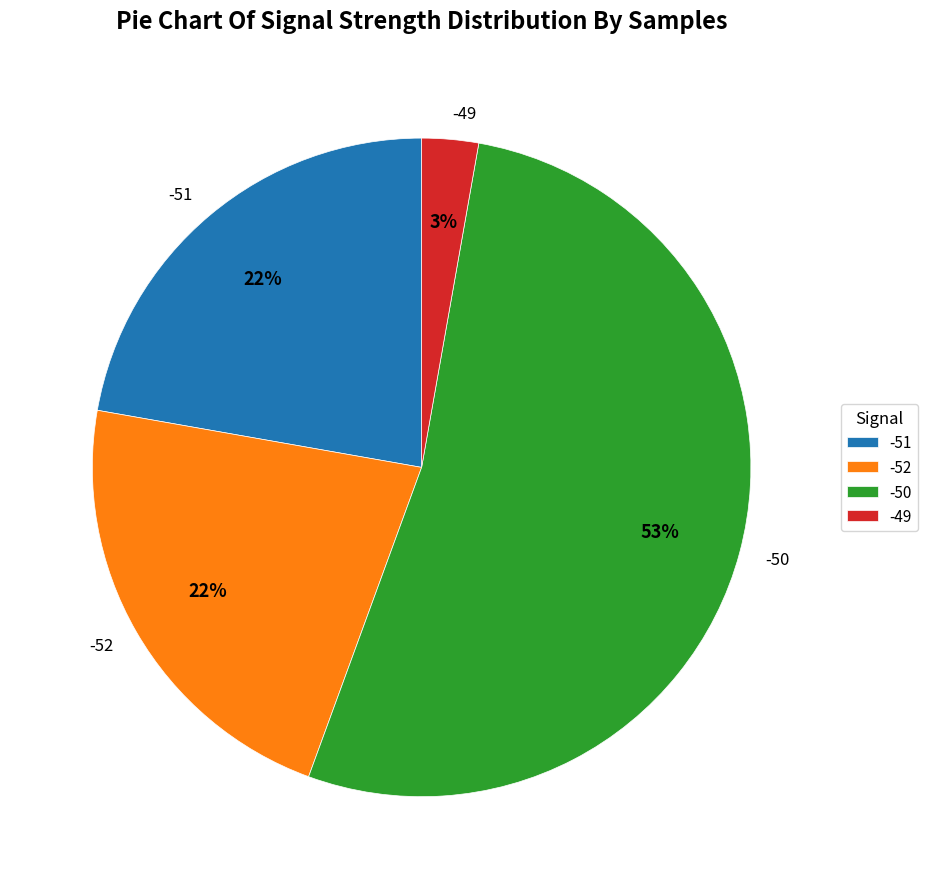

How many segments does this pie chart have?

4